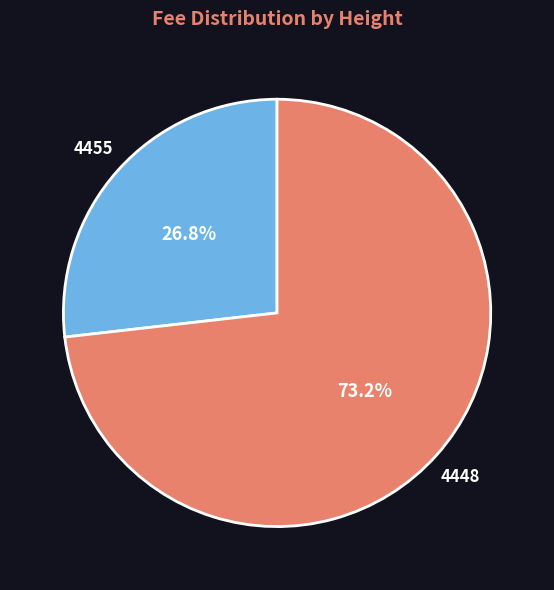

What is the ratio of the value at 4448 to the value at 4455?

2.7